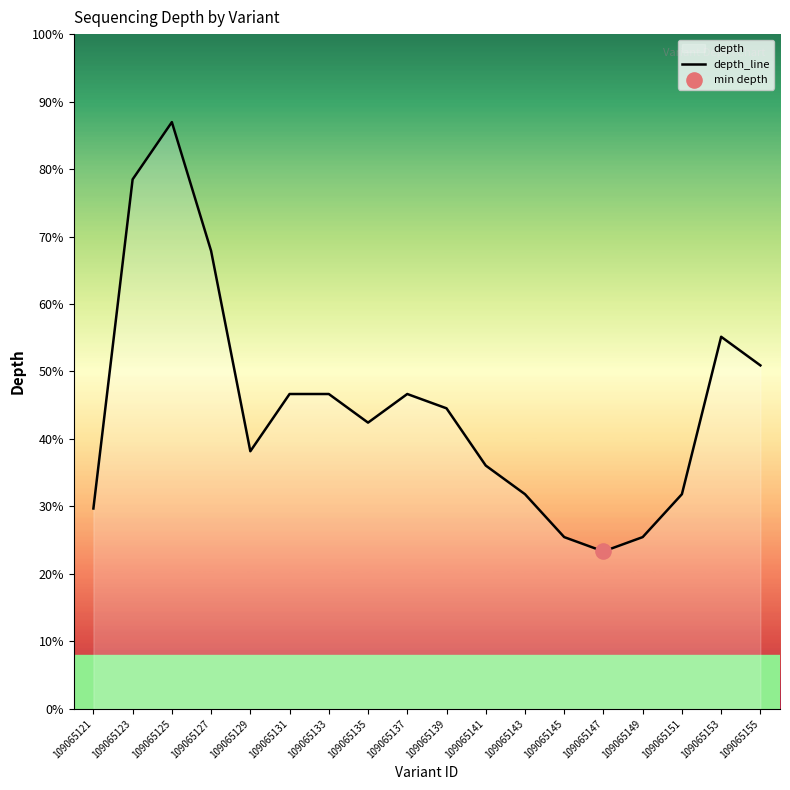

Between 109065125 and 109065145, which is larger?

109065125